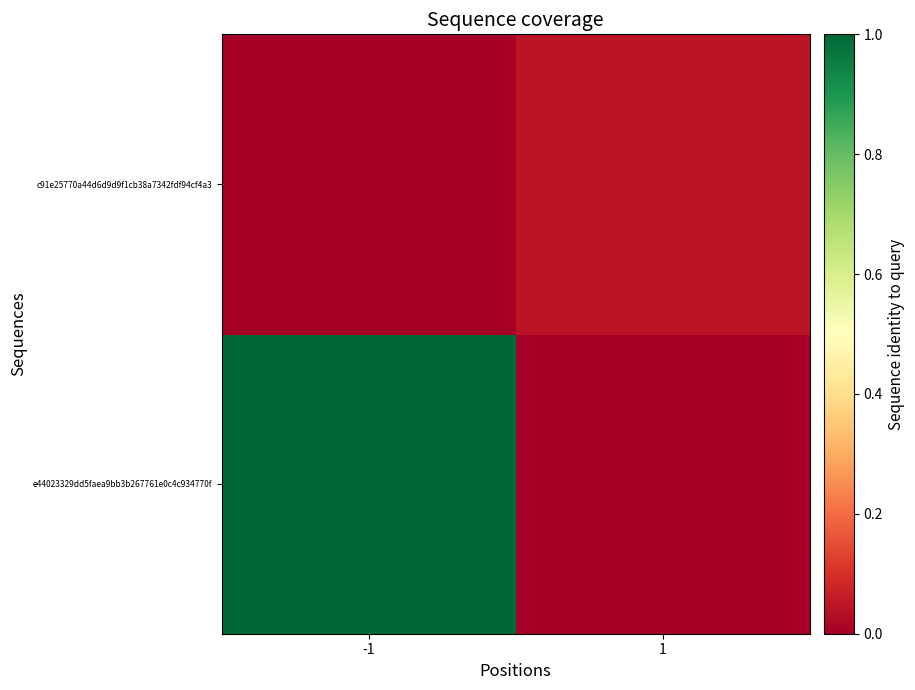

What is the spread (max minus min) of values at -1?

1.0